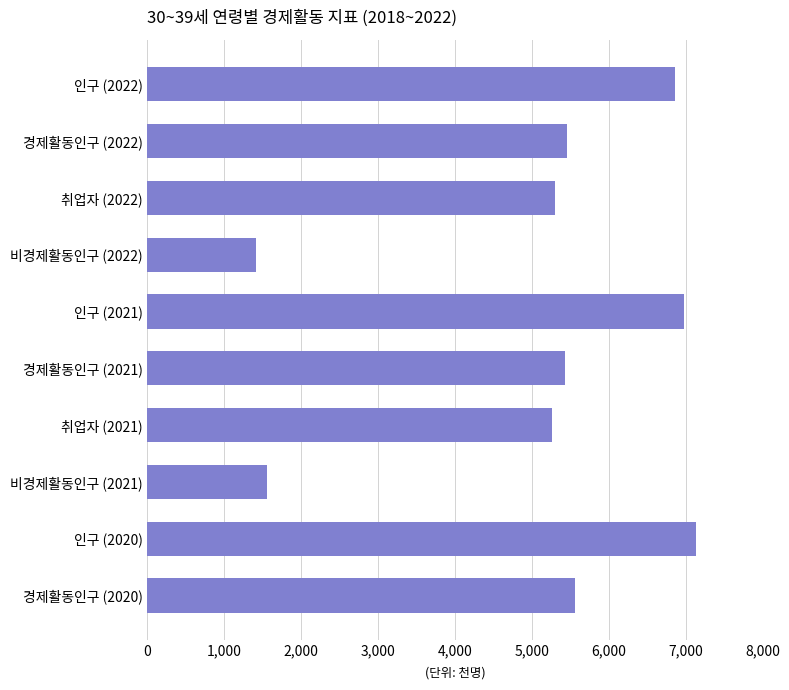

What is the change in value from 취업자 (2022) to 비경제활동인구 (2021)?

-3752